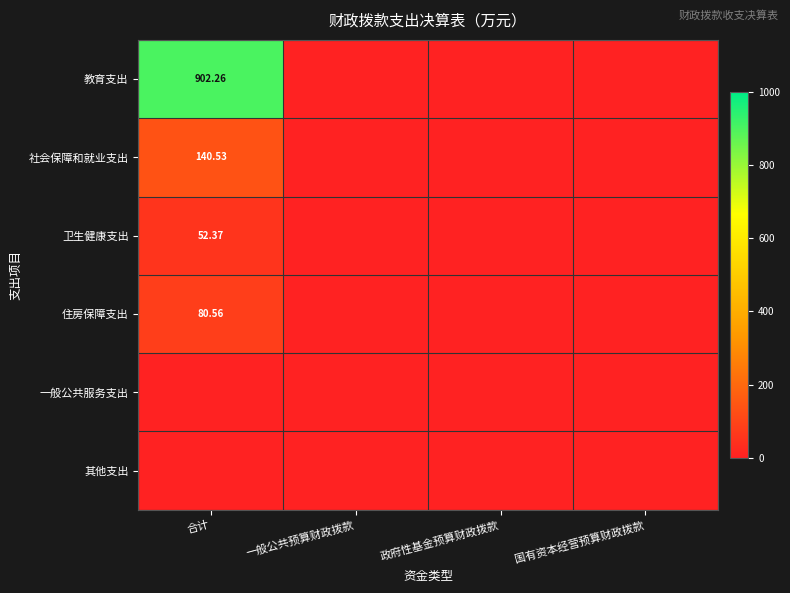

What is the sum of all 住房保障支出 values?

80.6